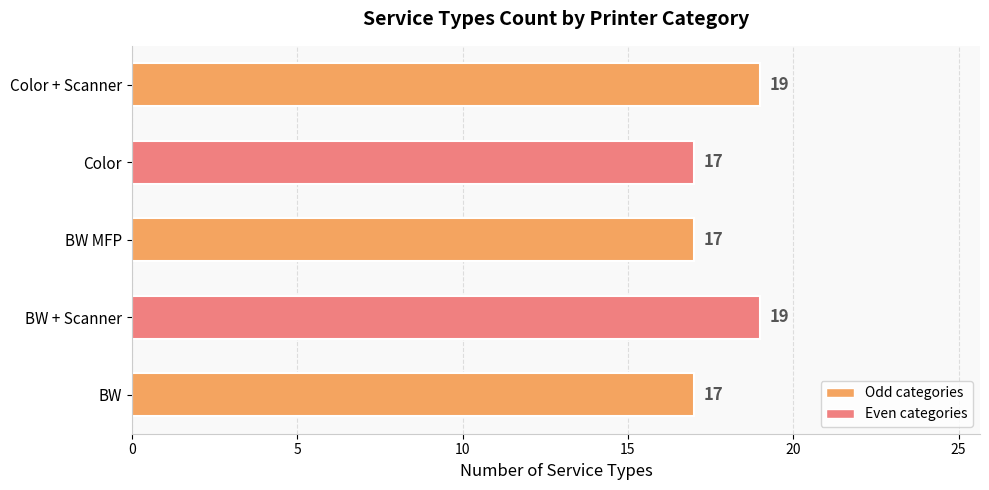

What is the average value?

18